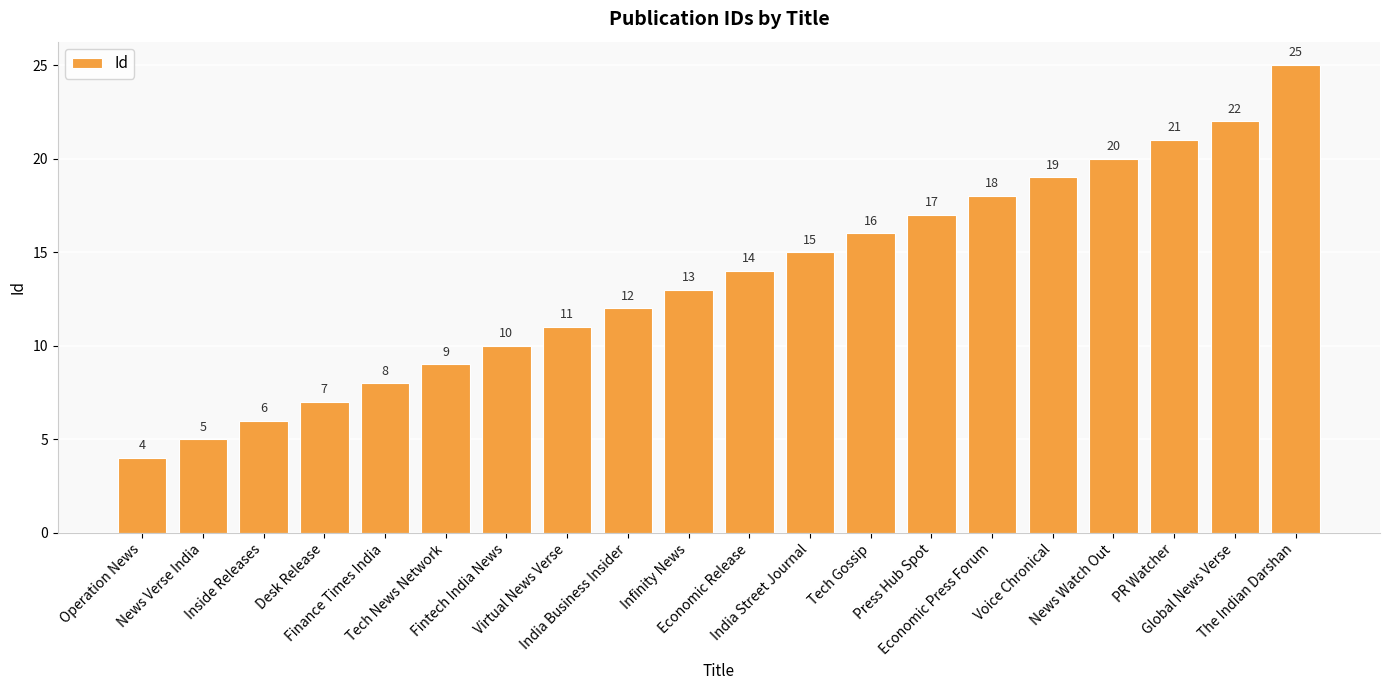

What position from the left is Operation News?

1